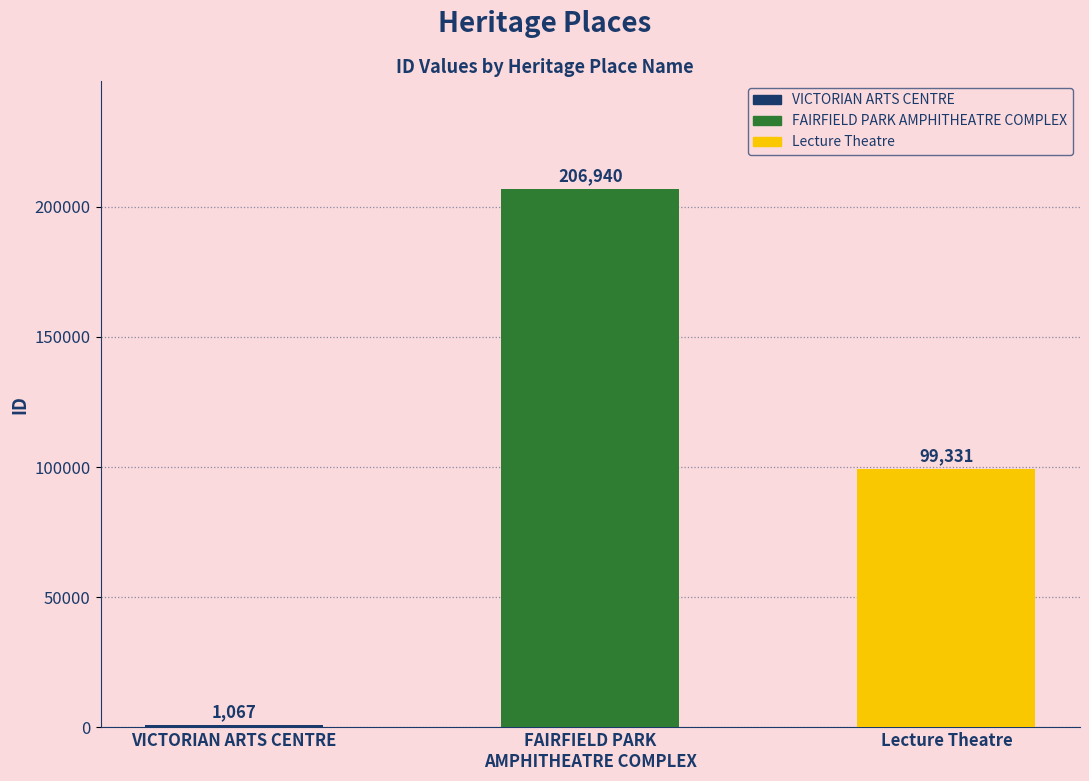

What is the ratio of the value at Lecture Theatre to the value at FAIRFIELD PARK
AMPHITHEATRE COMPLEX?

0.5